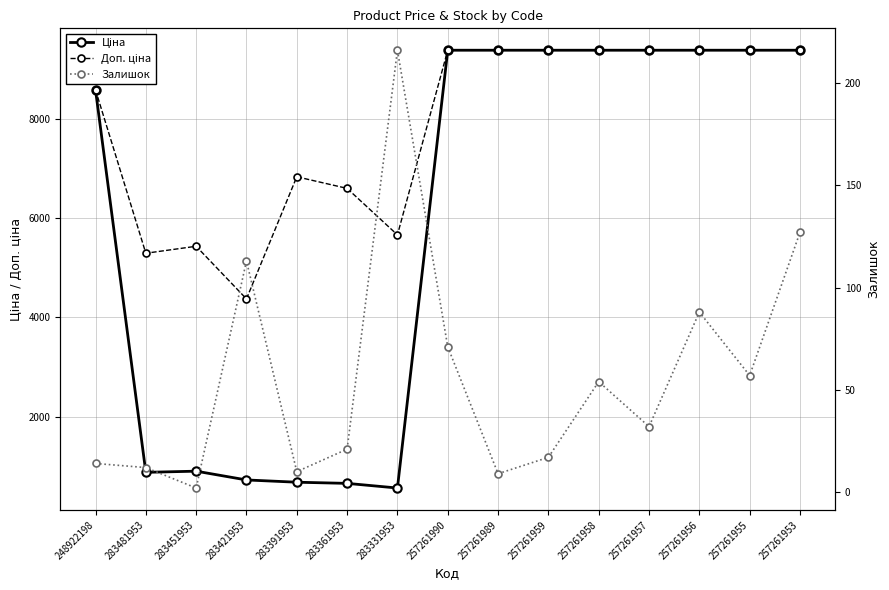

At how many categories does at least one series exceed 423?

15